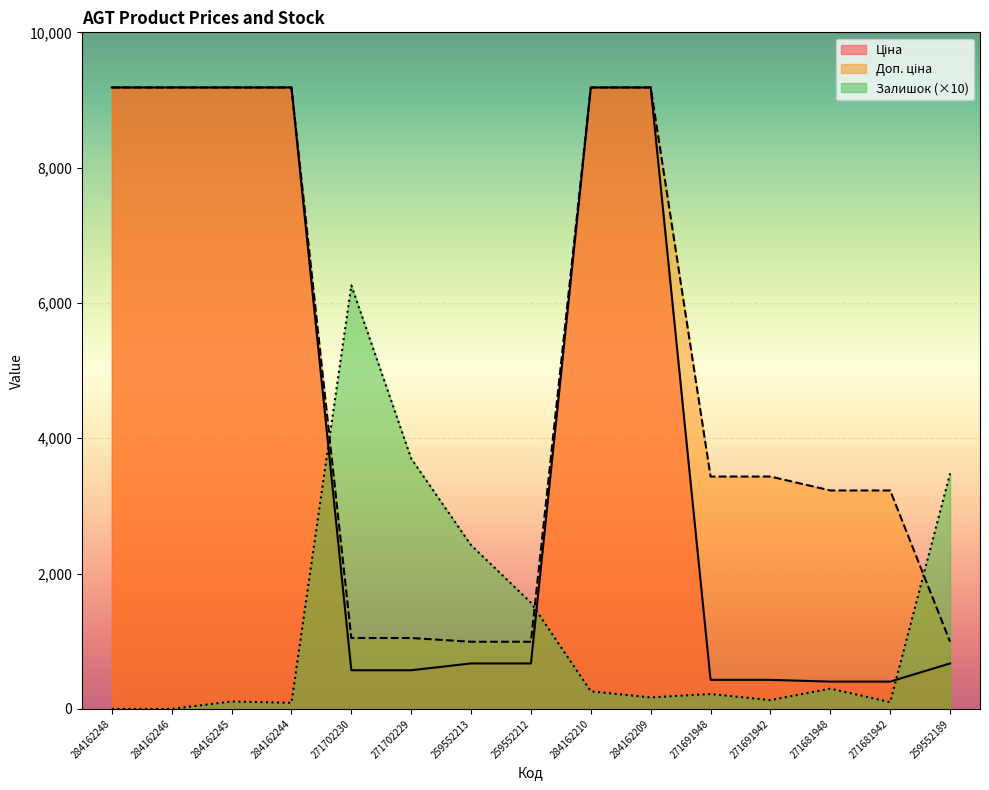

How many lines are shown in the chart?

3